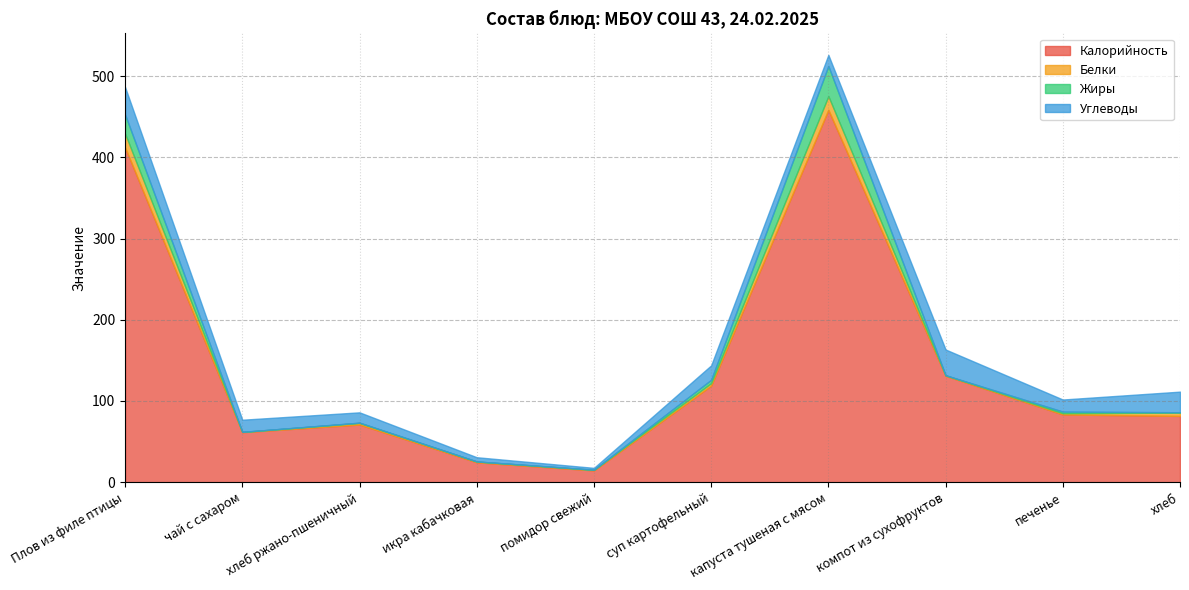

What is the total value across all series at чай с сахаром?

76.9